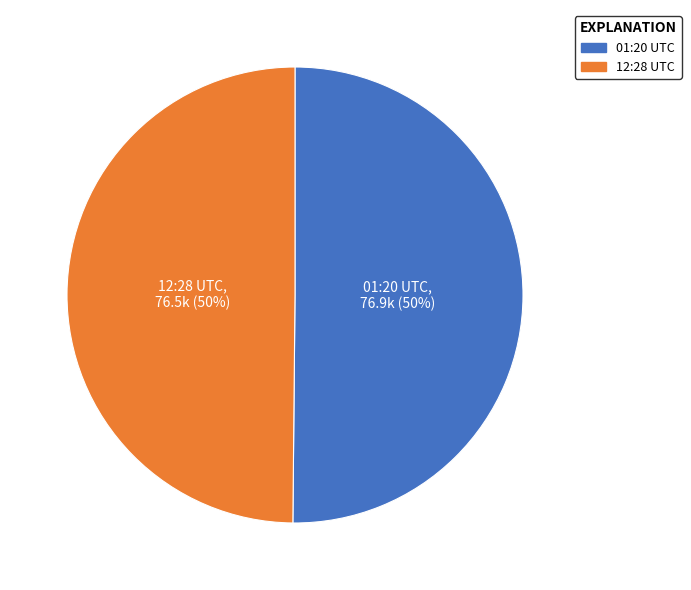

To the nearest percent, what is the average slice percentage?

50%